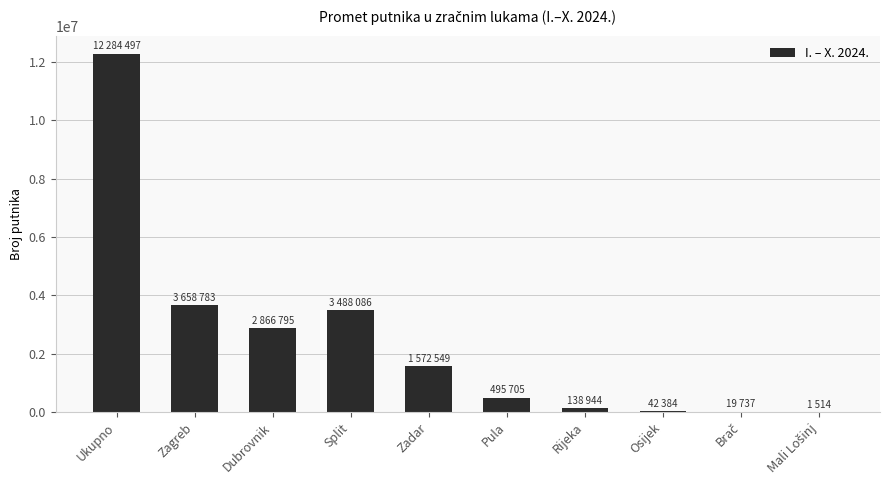

How many data points does each series have?

10